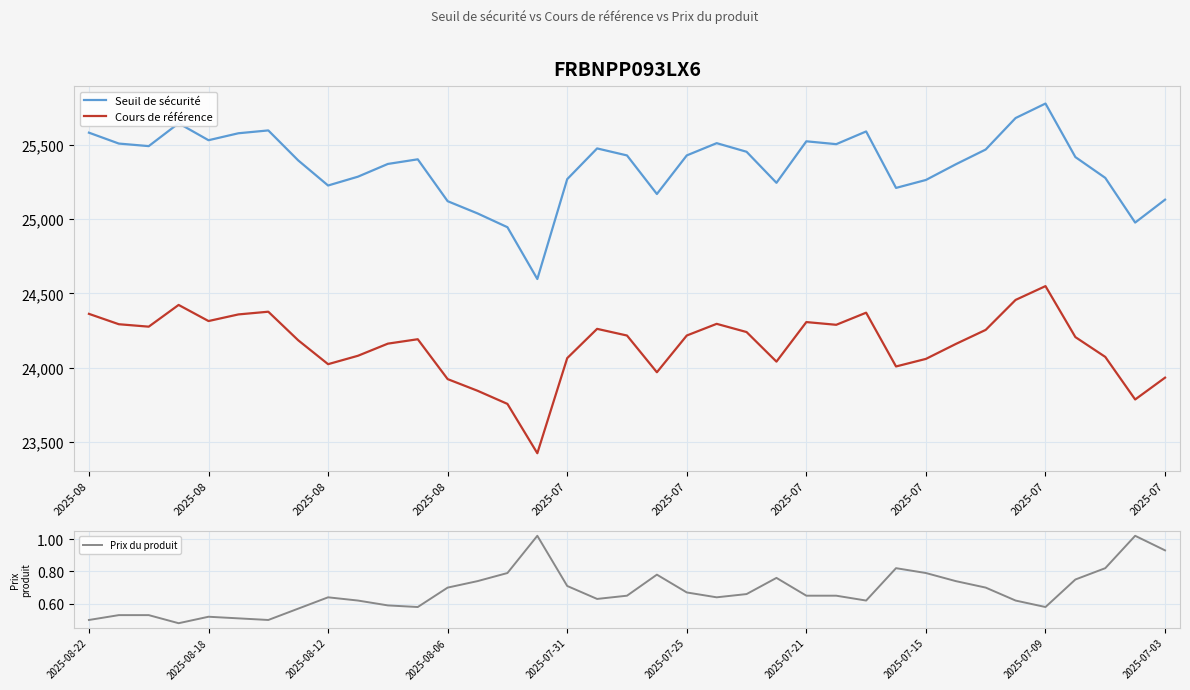

True or false: Seuil de sécurité and Prix du produit cross at least once.

False